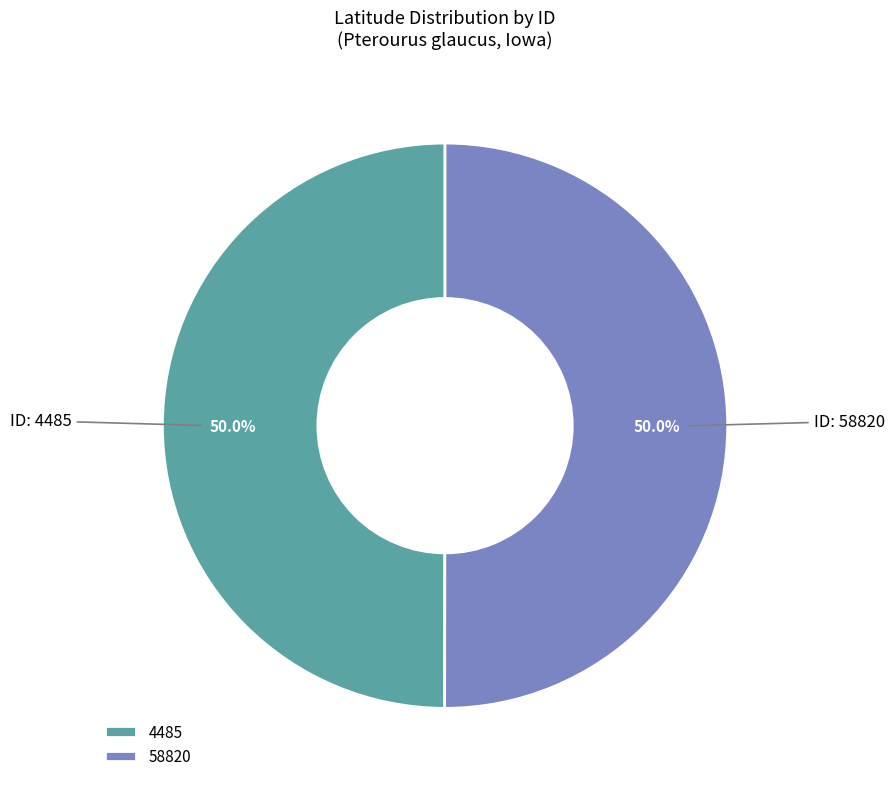

Count the number of slices in the pie.

2